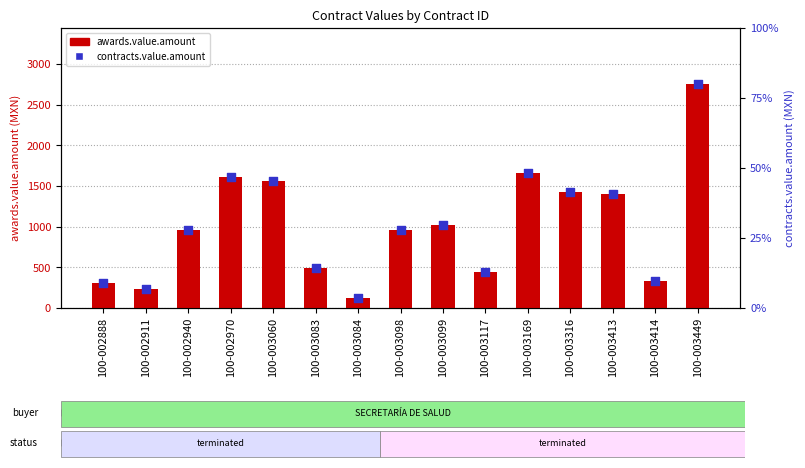

Which series has the widest spread of Y values?

awards.value.amount